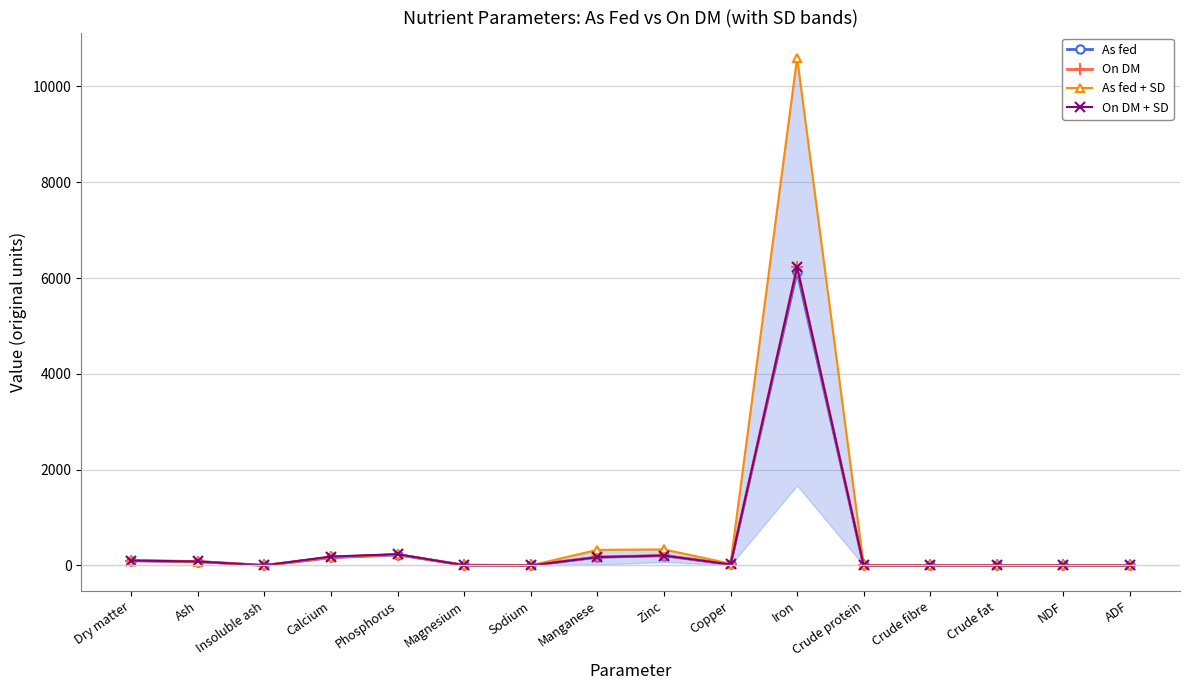

Does the chart display data point markers on the line(s)?

Yes